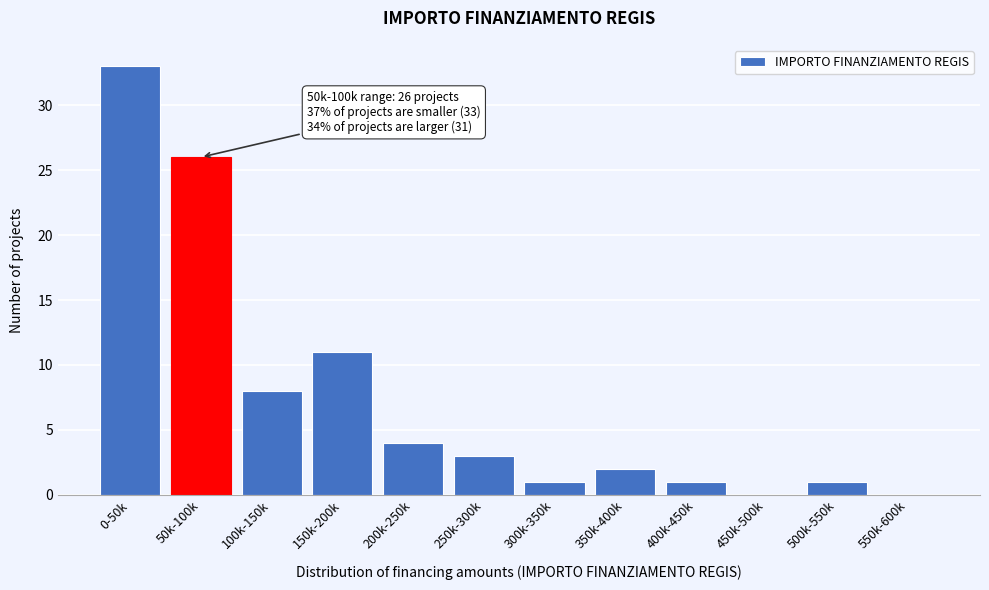

Reading left to right, list all the values displayed in this chart.

0-50k=33	50k-100k=26	100k-150k=8	150k-200k=11	200k-250k=4	250k-300k=3	300k-350k=1	350k-400k=2	400k-450k=1	450k-500k=0	500k-550k=1	550k-600k=0